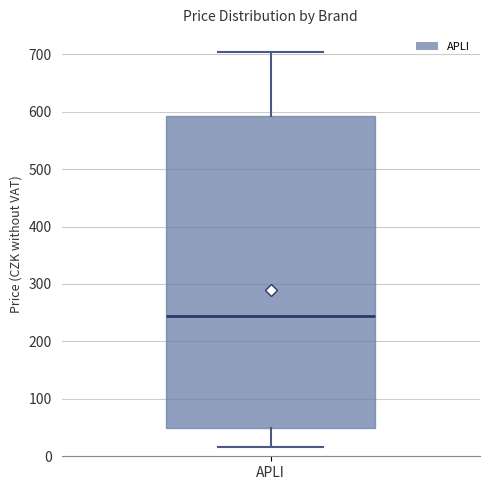

Read this box plot against the y-axis: the position of the median line, the range covered by the box, and the ends of both whiskers. The values are not printed on the chart, so give them approximately, as read against the axis.

median 240, box 50 to 590, whiskers 20 to 700